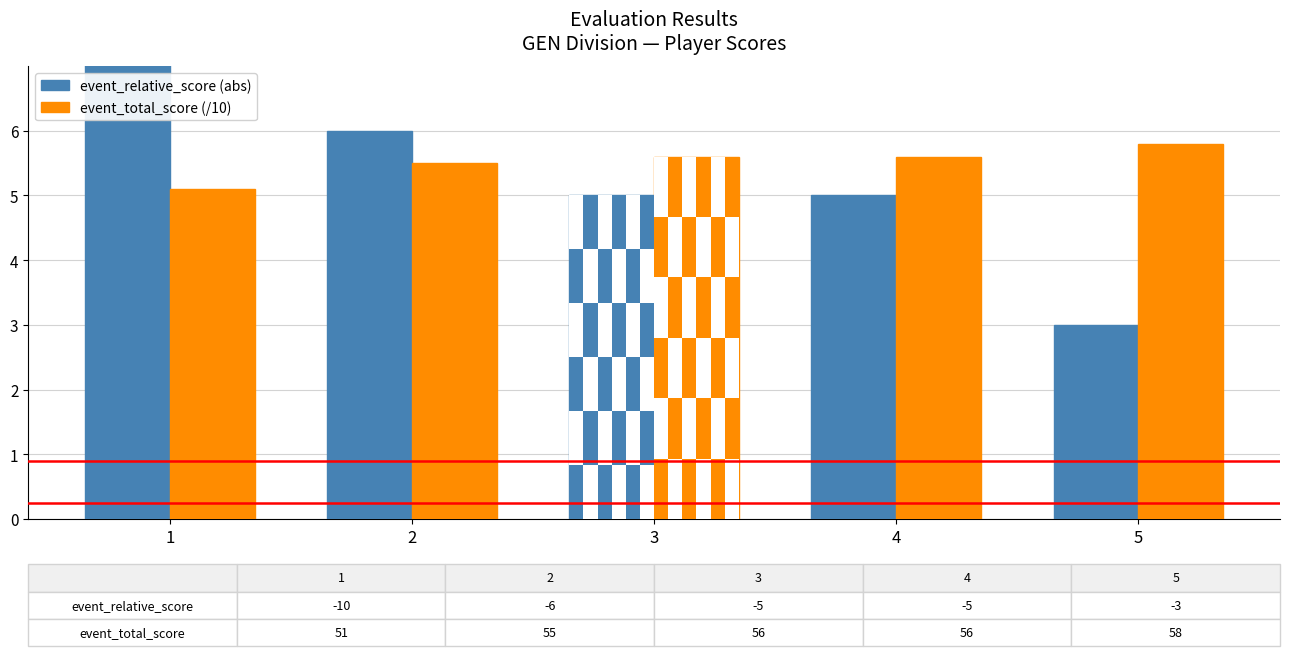

How many distinct data groups are displayed?

2